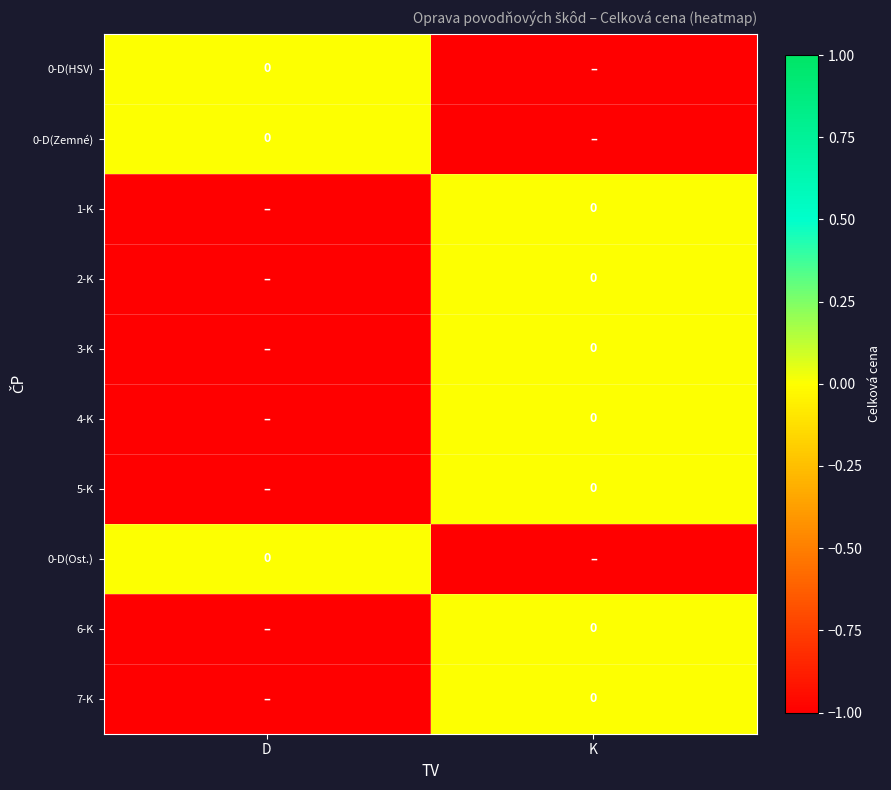

Which series has the widest spread of values?

0-D(HSV)